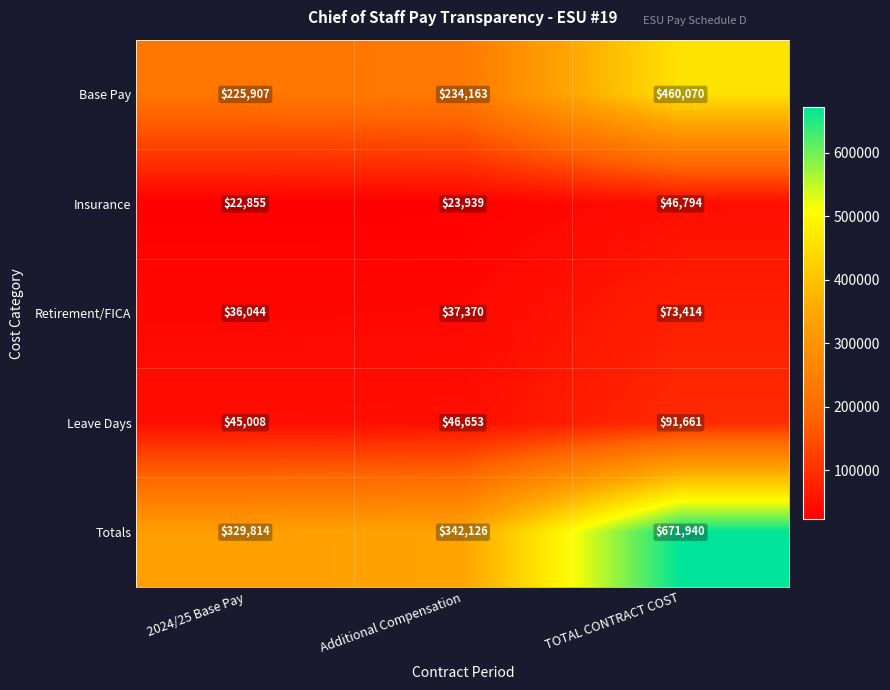

What is the greatest value displayed?

671940